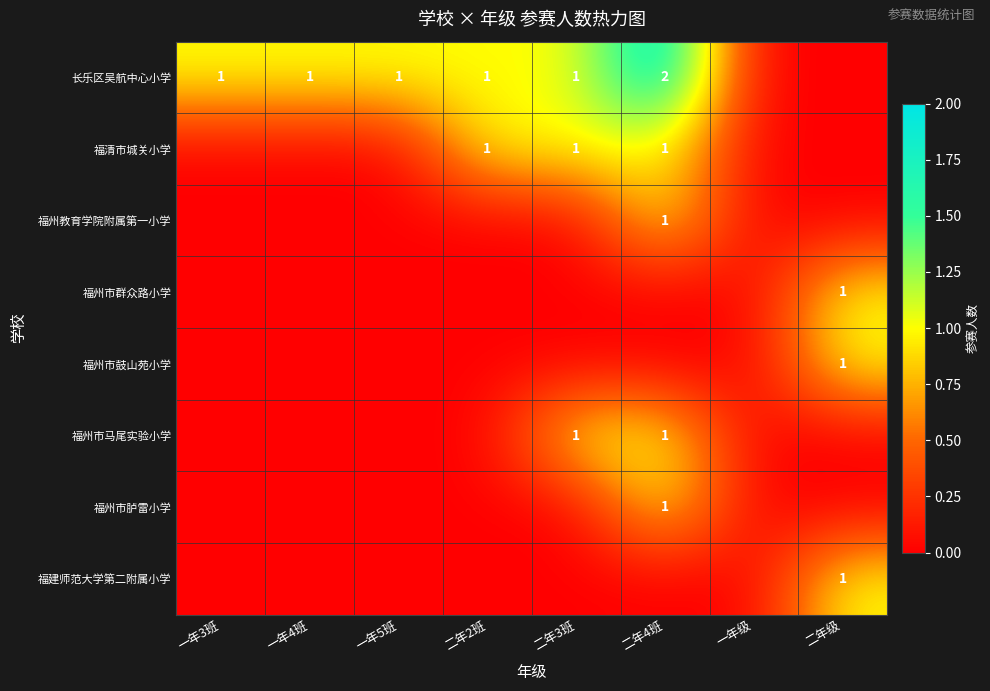

Is it true that 福州市鼓山苑小学 equals 1 at 二年级?

True